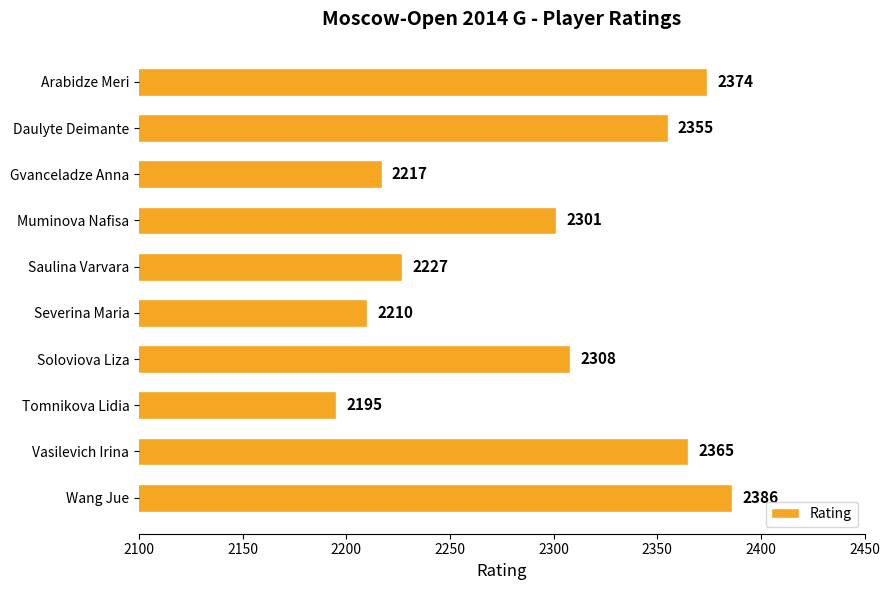

Count the number of categories in the chart.

10